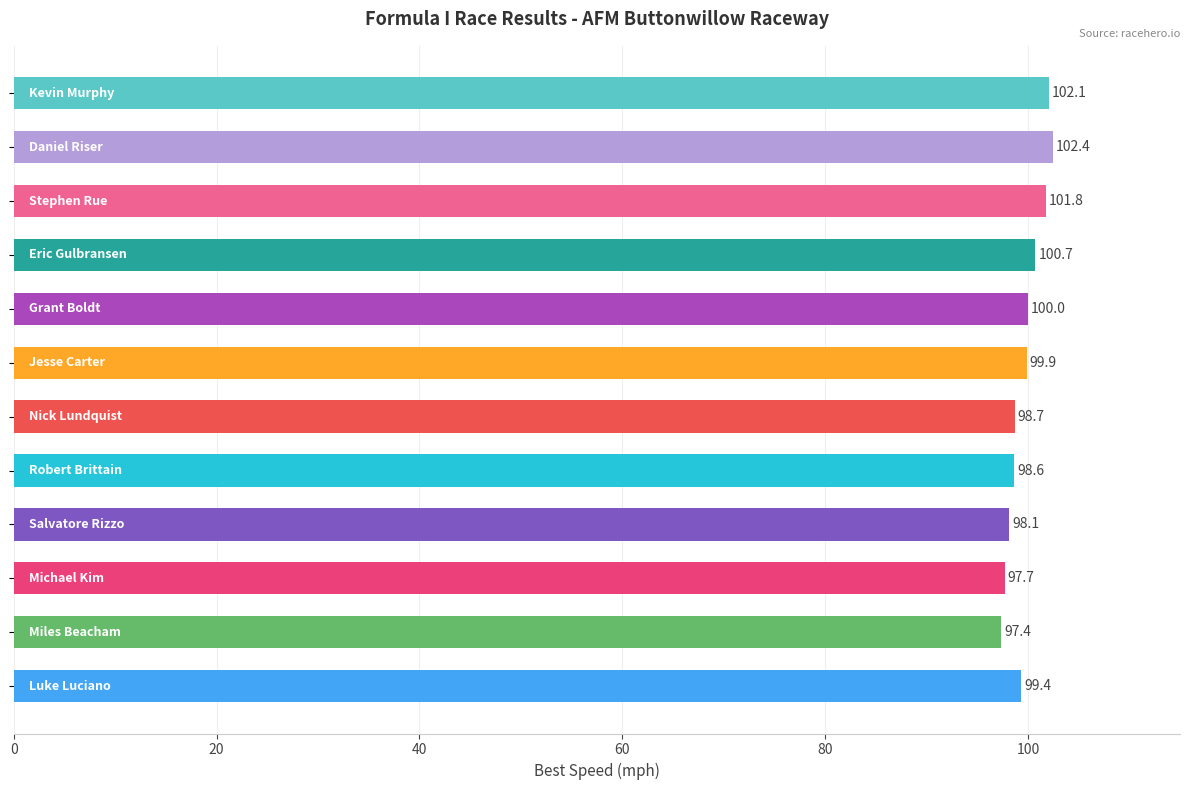

What is the minimum value shown in the chart?

97.4